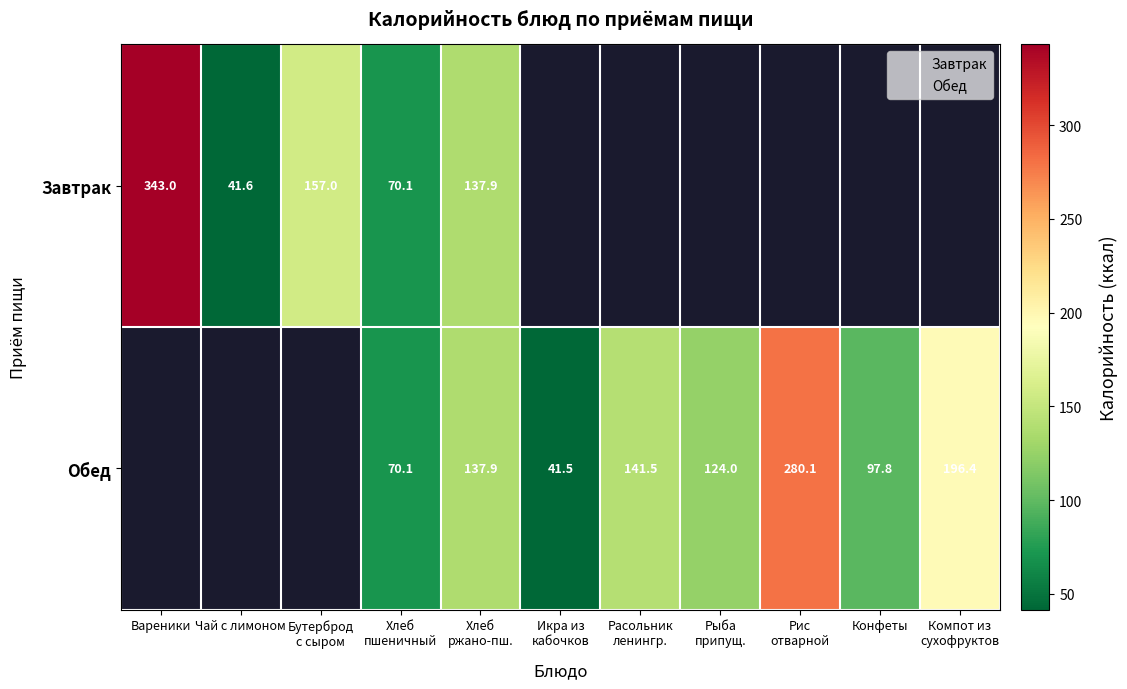

List the labels in order of Завтрак value, smallest first.

Чай с лимоном, Хлеб пшеничный, Хлеб ржано-пш., Бутерброд с сыром, Вареники, Икра из кабочков, Расольник ленингр., Рыба припущ., Рис отварной, Конфеты, Компот из сухофруктов